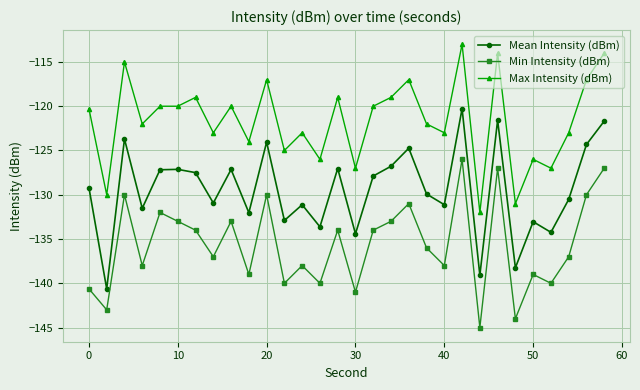

List the series in order of their overall mean, lowest first.

Min Intensity (dBm), Mean Intensity (dBm), Max Intensity (dBm)